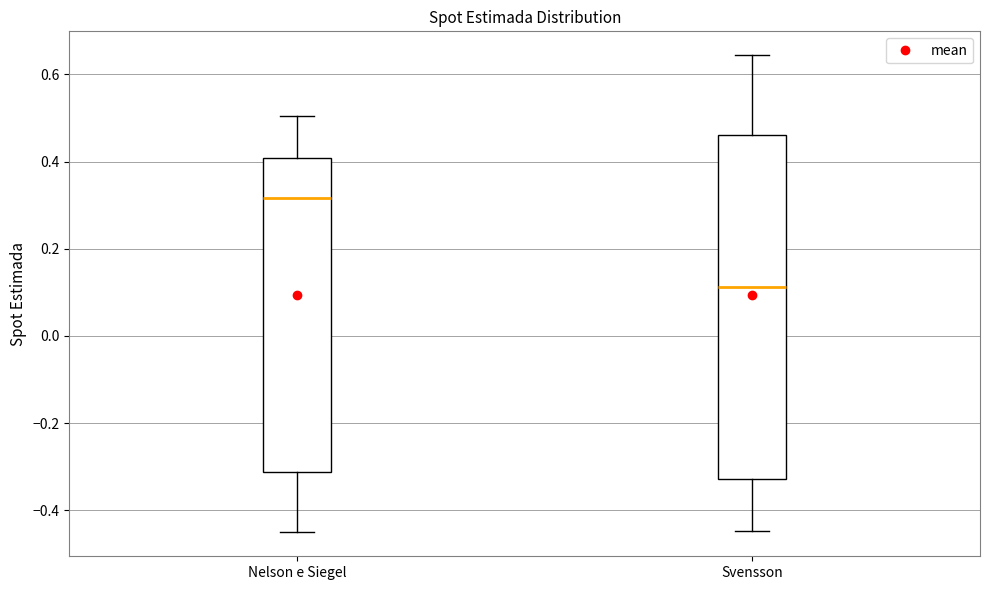

Which box has the highest median line?

Nelson e Siegel